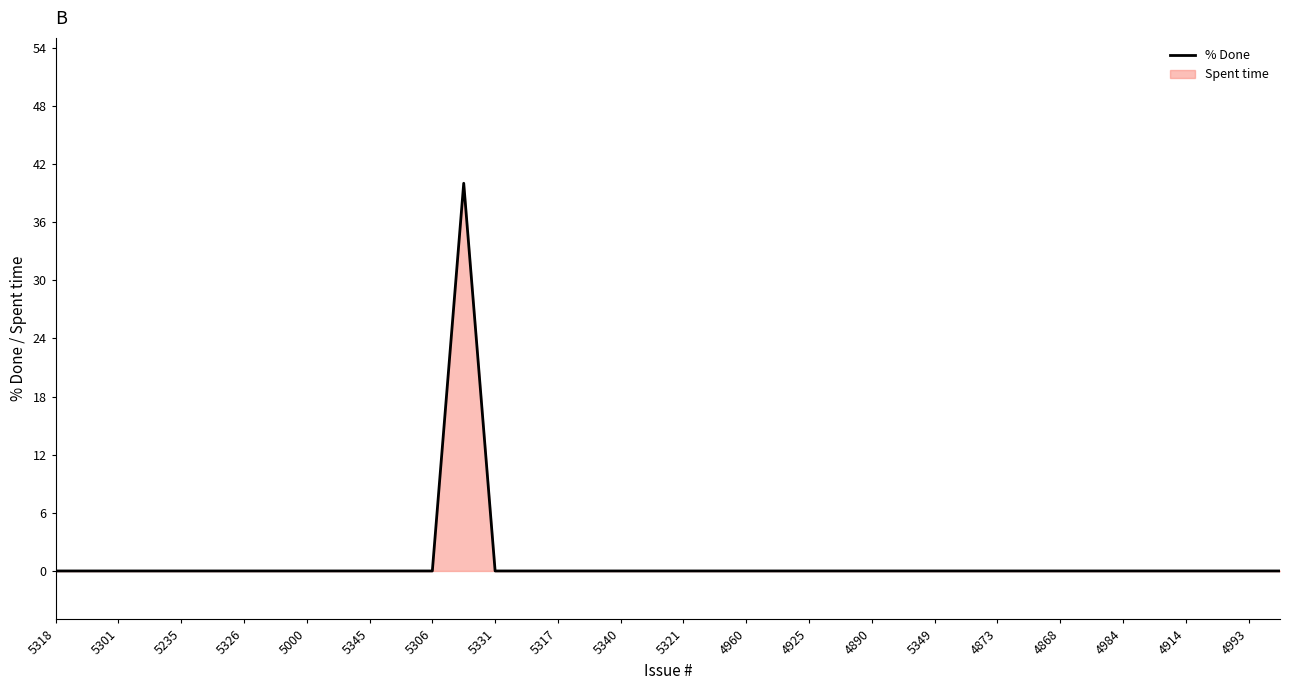

Is it true that the value at 5349 is 20?

False